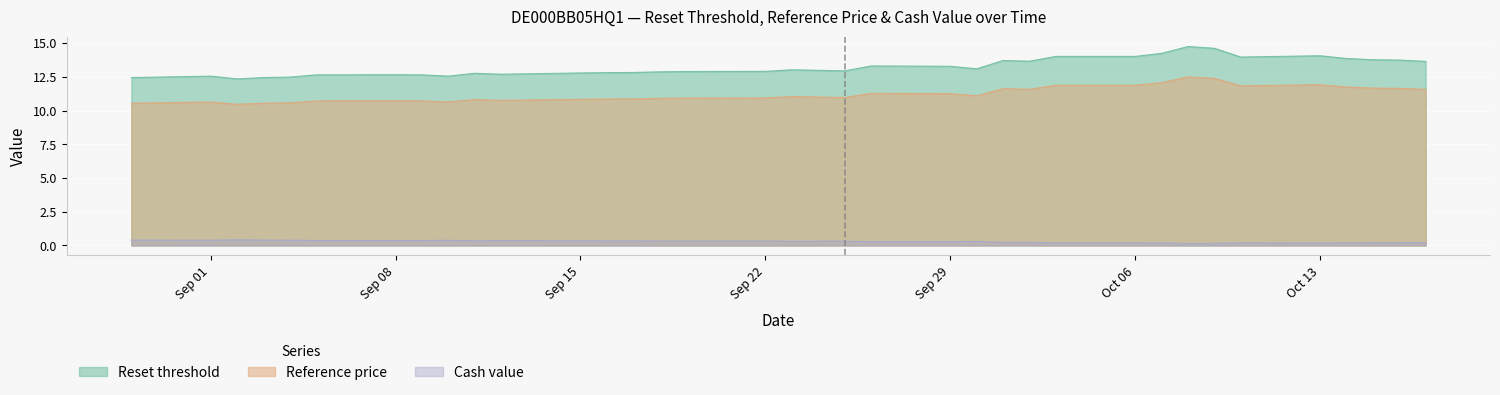

At which label is Reset threshold closest to 13?

2025-09-23